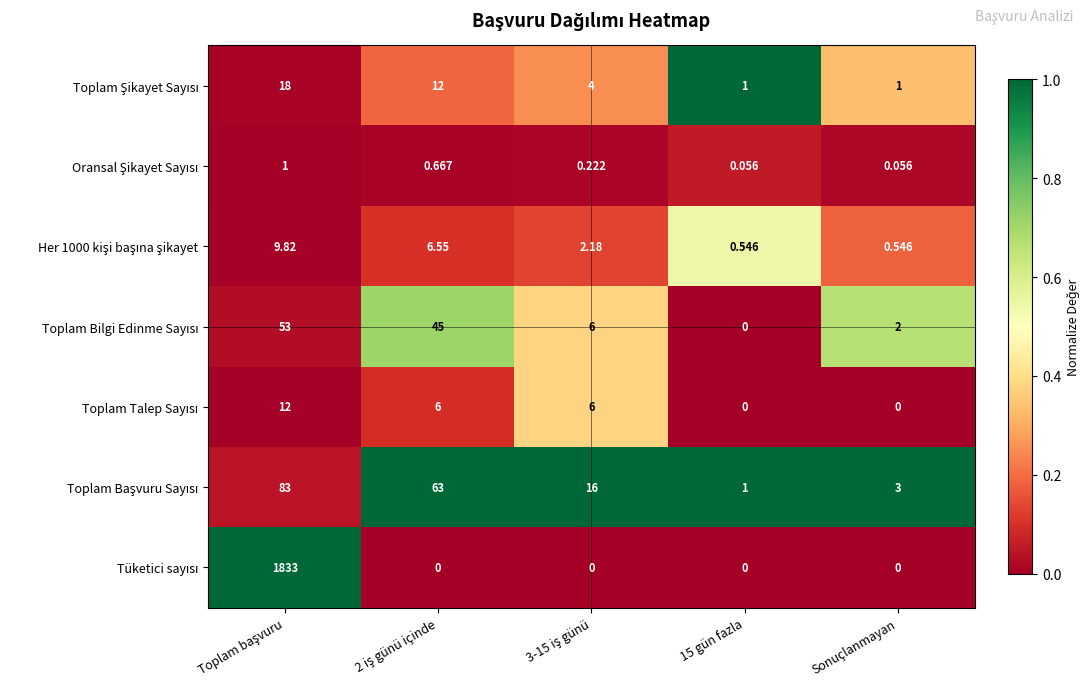

Rank the series at 2 iş günü içinde from highest to lowest value.

Toplam Başvuru Sayısı, Toplam Bilgi Edinme Sayısı, Toplam Şikayet Sayısı, Her 1000 kişi başına şikayet, Toplam Talep Sayısı, Oransal Şikayet Sayısı, Tüketici sayısı